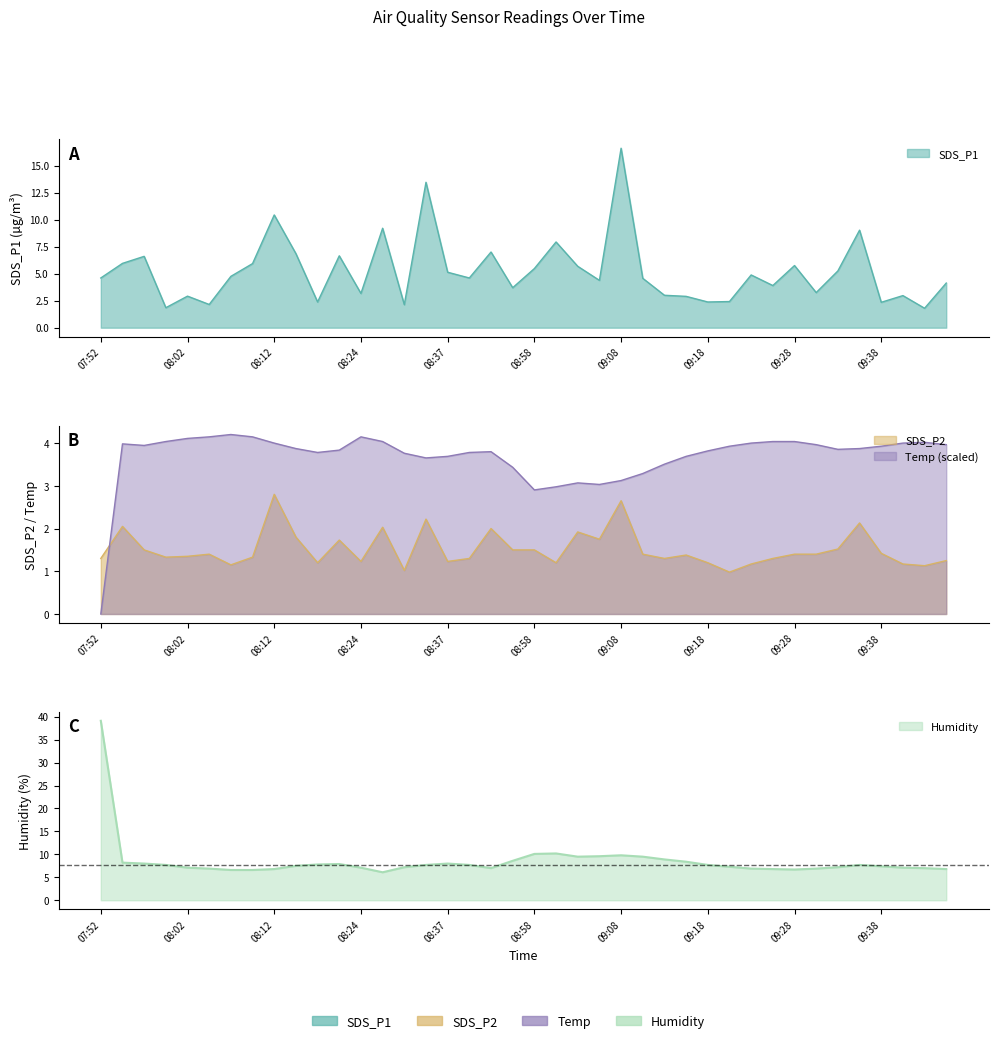

Which category has the lowest value in the SDS_P2 series?

09:20